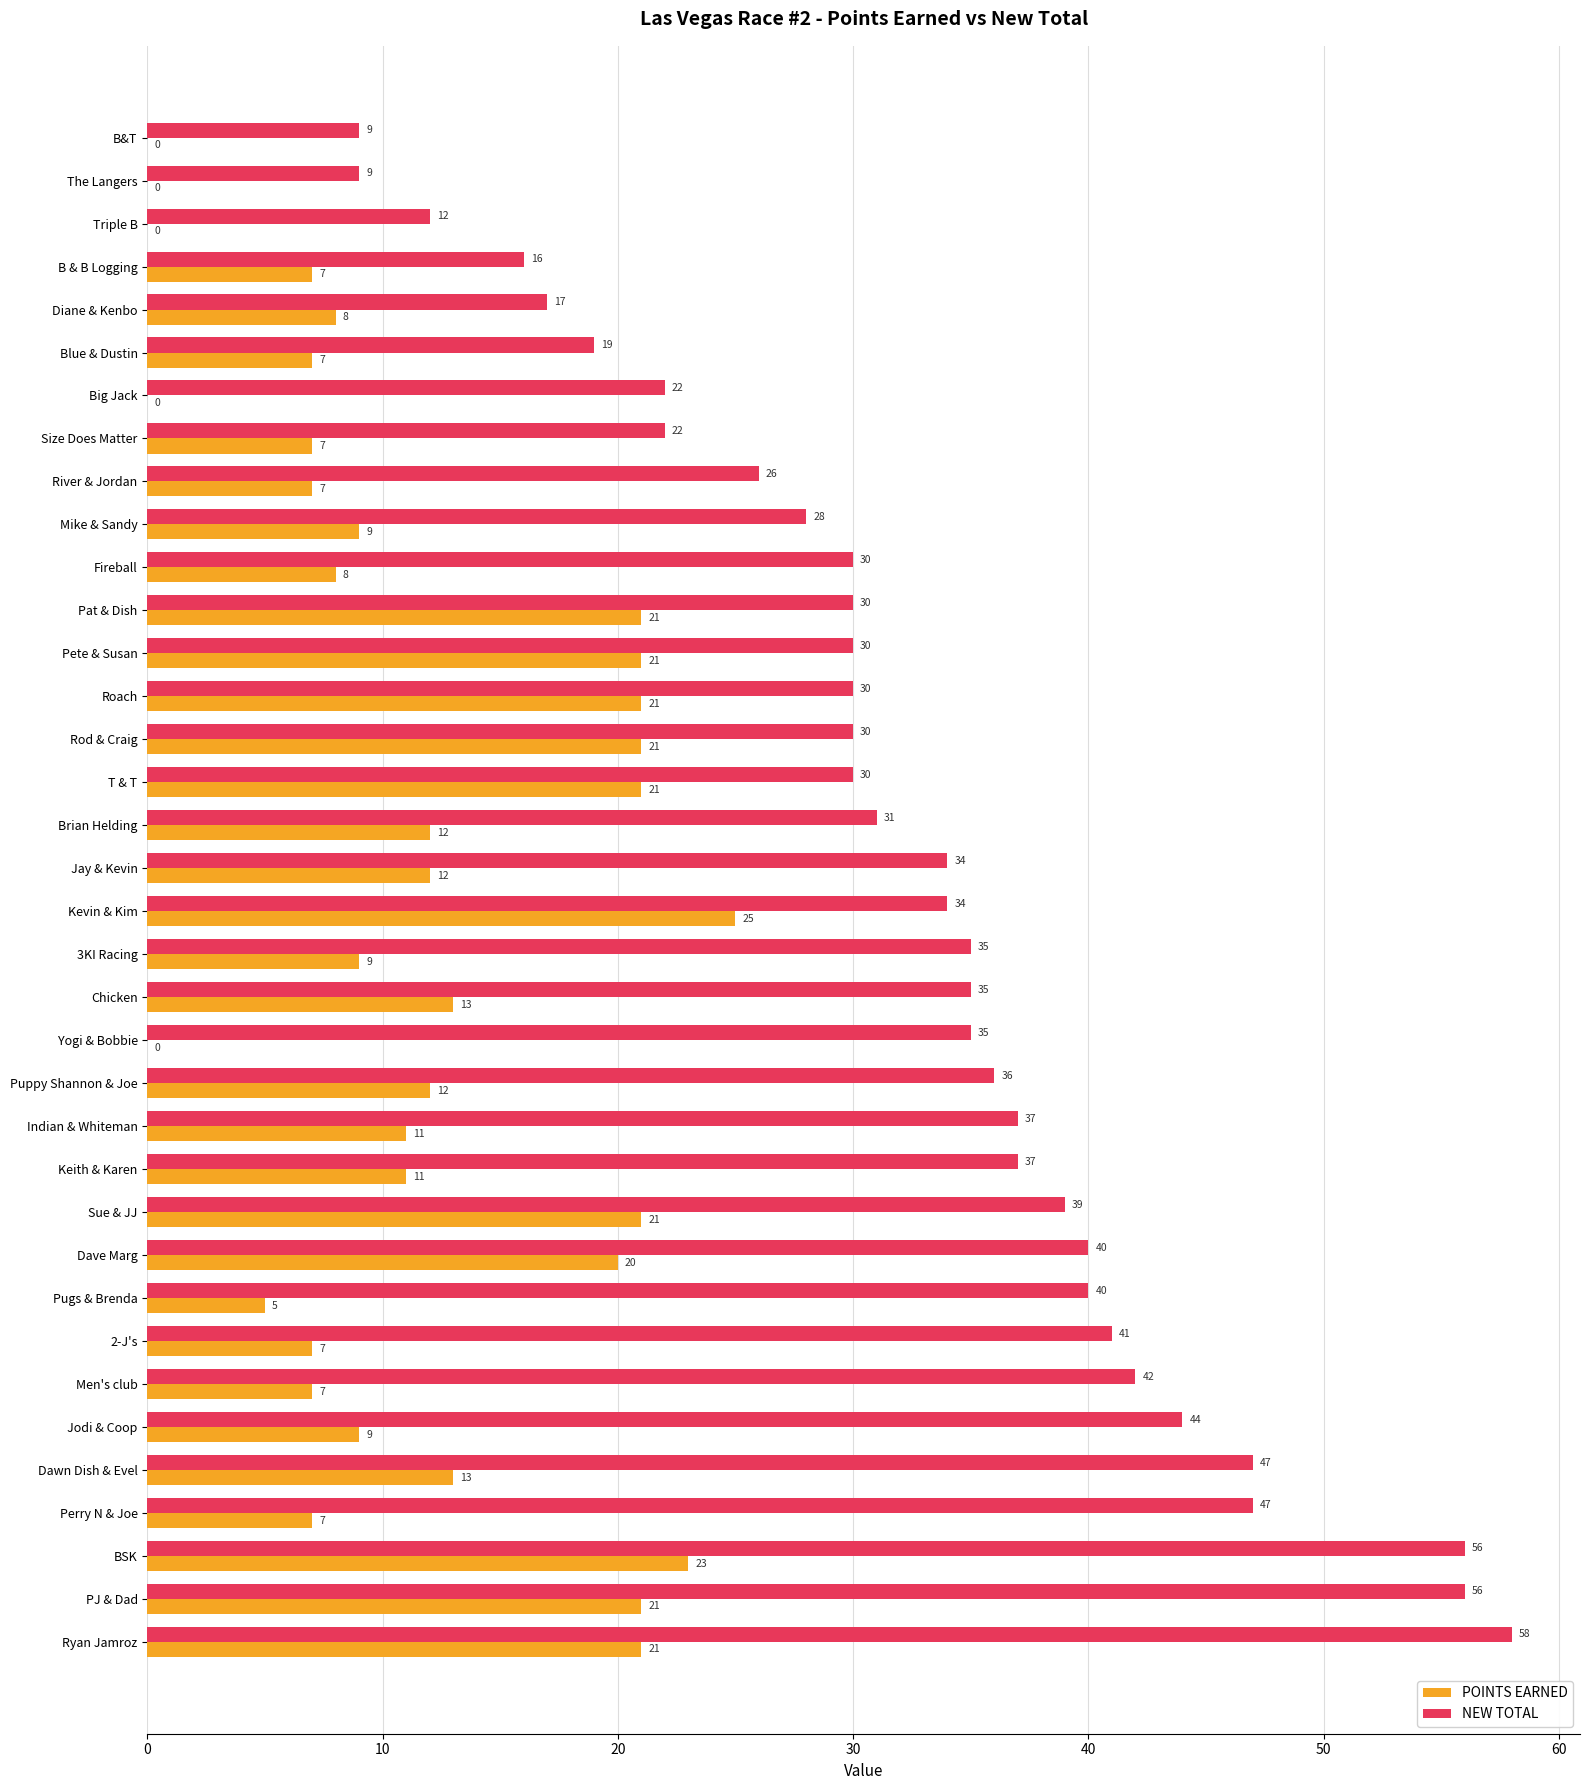

Which series has the largest range (max minus min)?

NEW TOTAL